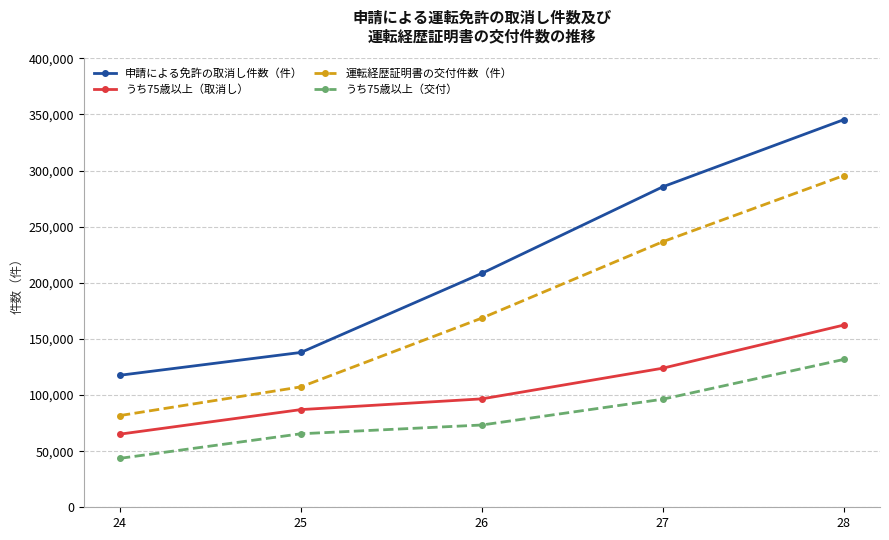

What is the approximate value of 運転経歴証明書の交付件数（件） at 24, to the nearest 100?

81700